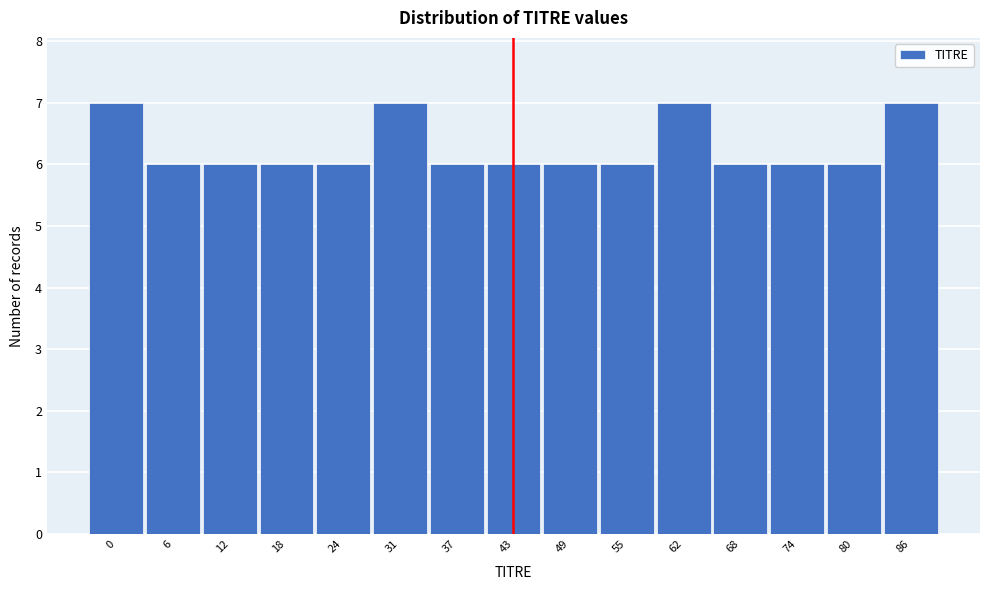

Reading left to right, list all the values displayed in this chart.

0=7	6=6	12=6	18=6	24=6	31=7	37=6	43=6	49=6	55=6	62=7	68=6	74=6	80=6	86=7